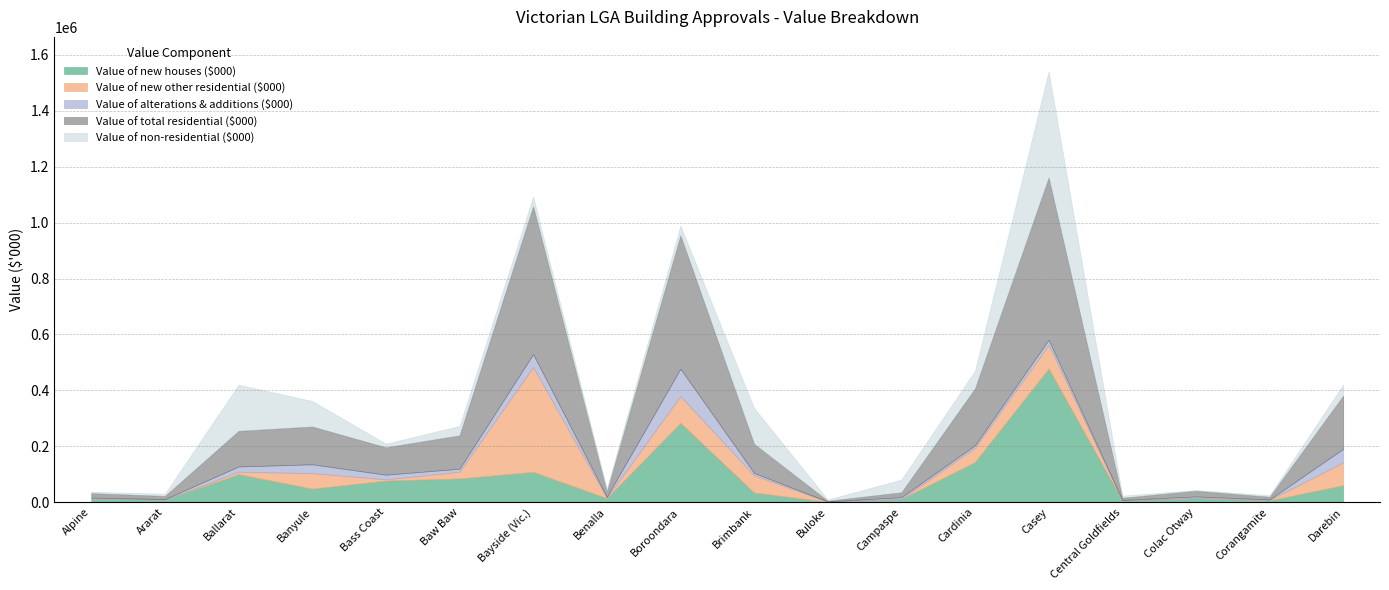

The value of Value of new houses ($000) at Brimbank is 54308. True or false?

False